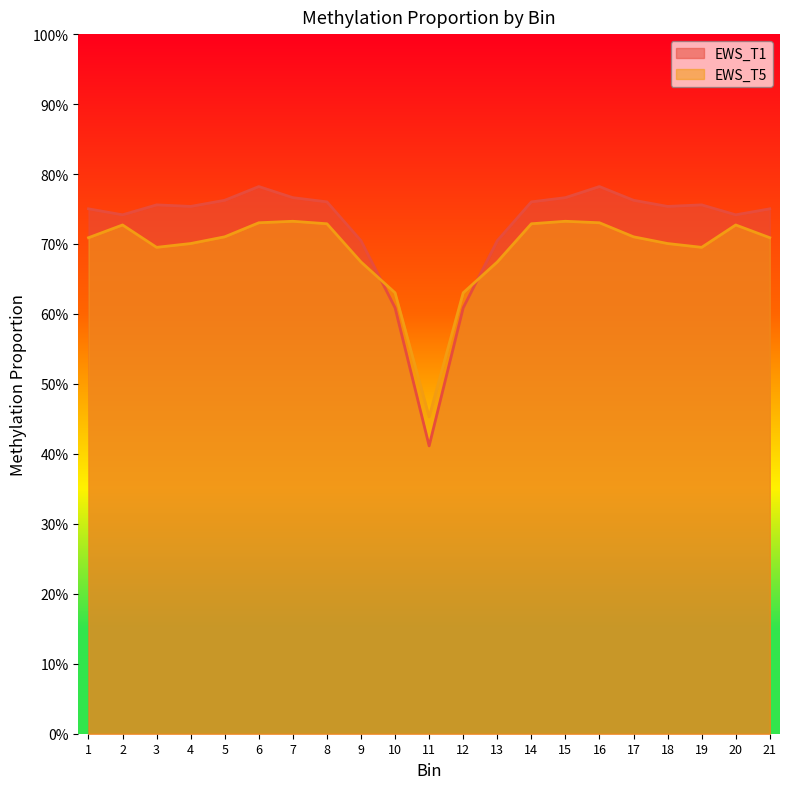

Is the value of EWS_T5 at 4 greater than the value of EWS_T1 at 16?

No